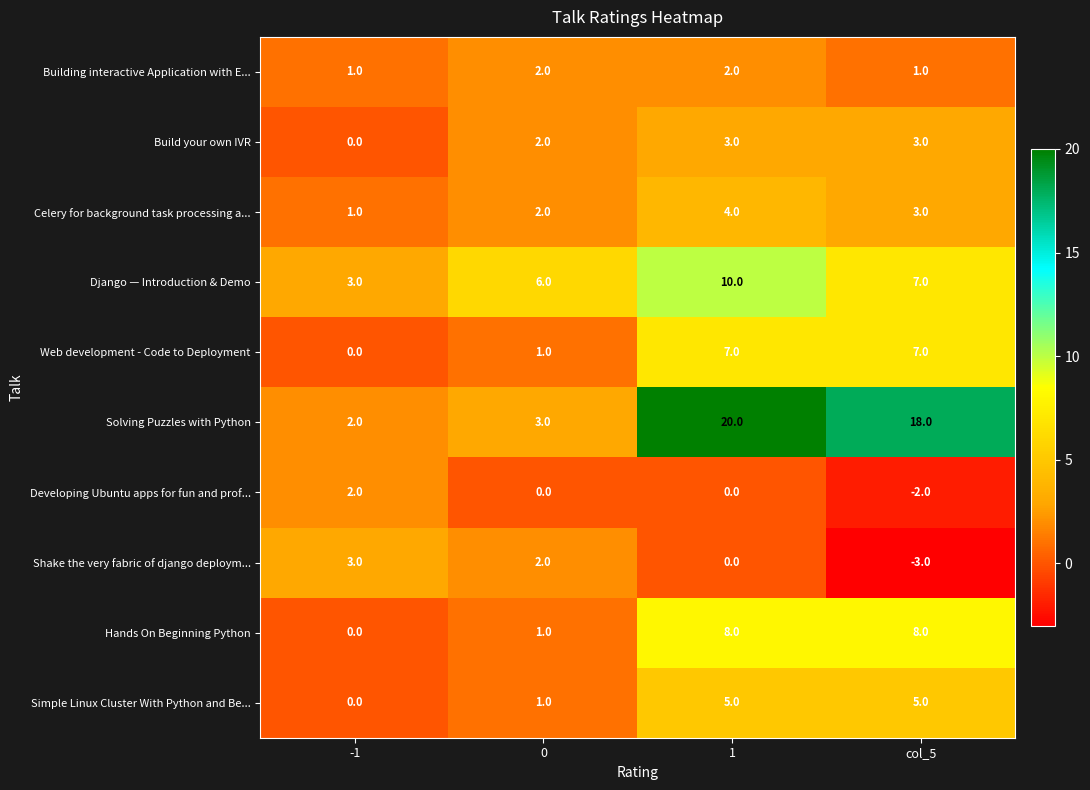

What is the greatest value displayed?

20